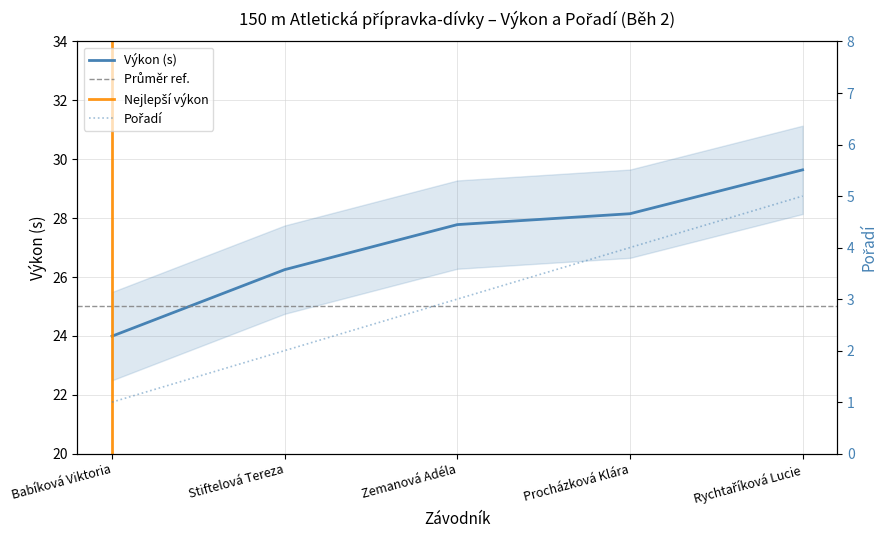

Between Babíková Viktoria and Zemanová Adéla, which is larger?

Zemanová Adéla